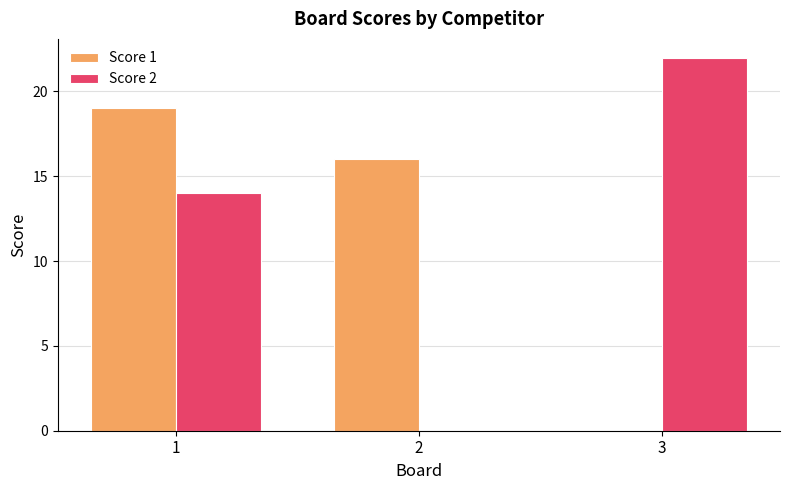

True or false: Score 2 has a value of 0 at 2.

True